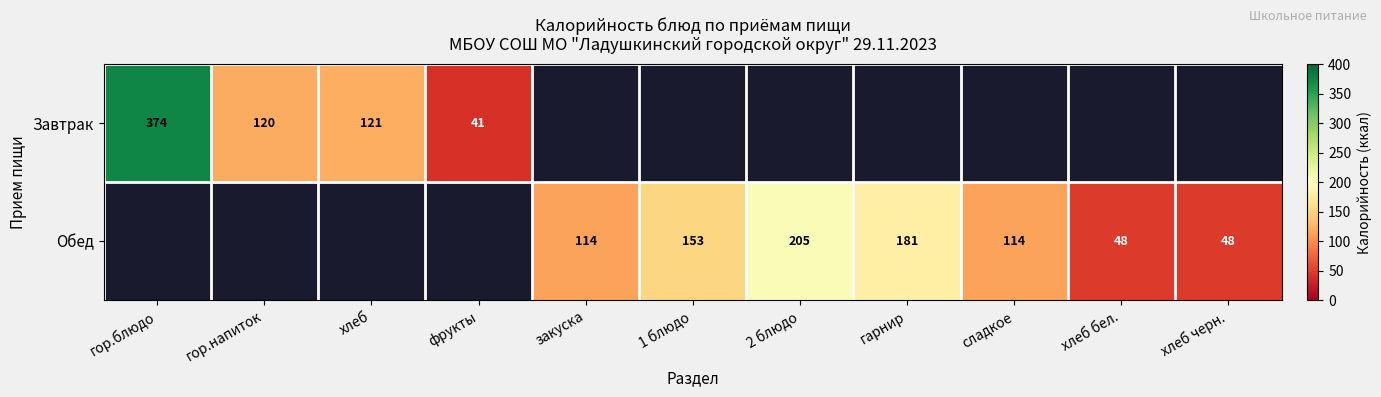

Is it true that Завтрак equals 120 at гор.напиток?

True